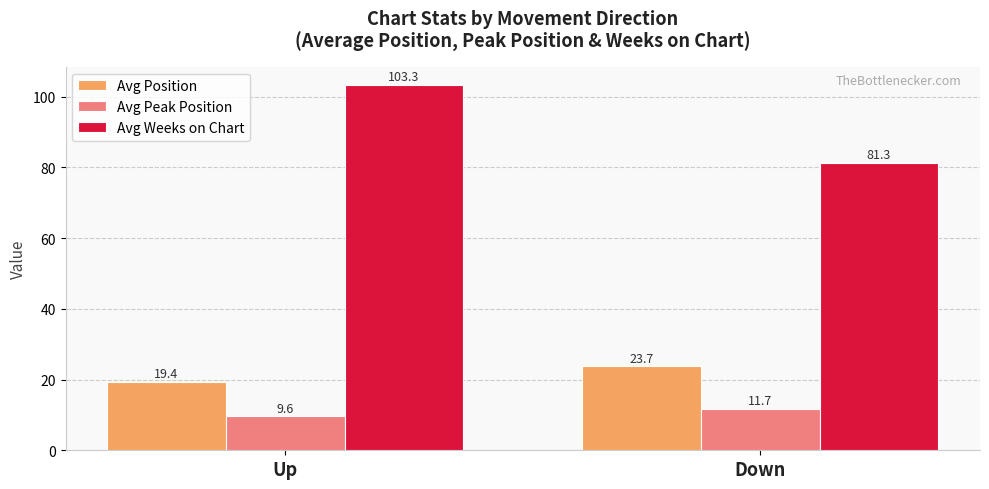

What is the difference between the maximum and minimum values in the Avg Weeks on Chart series?

22.0